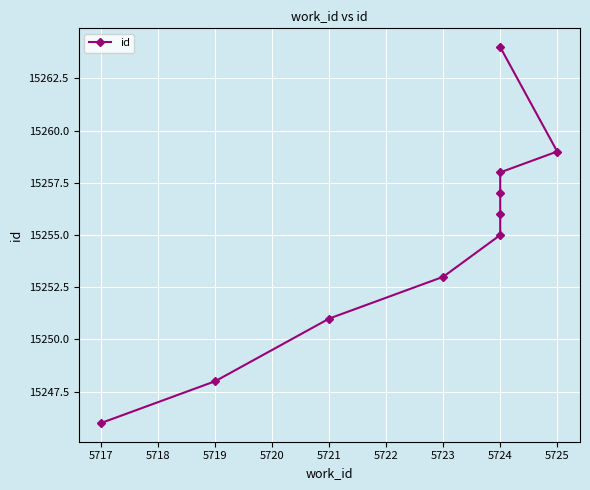

Count the number of data series in this chart.

1